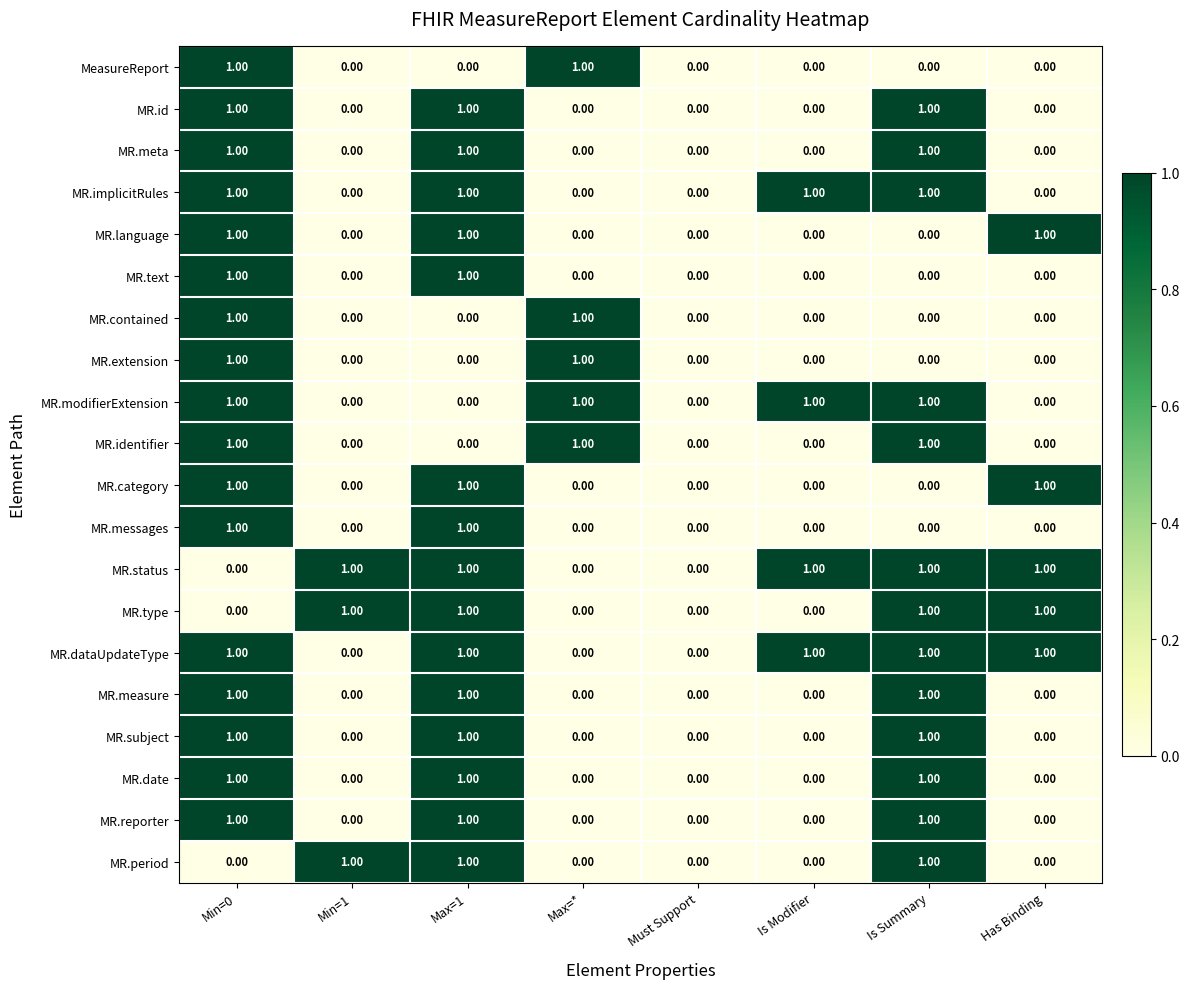

At which category is the sum across all series the highest?

Min=0